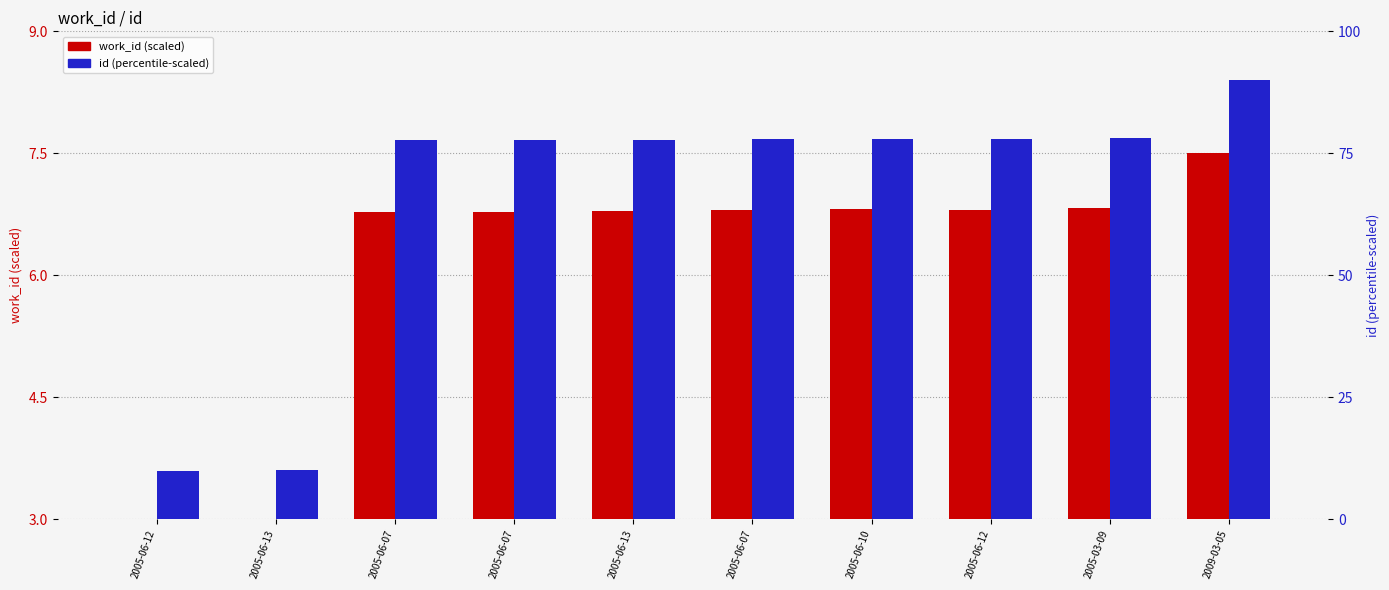

Reading left to right, transcribe all the data shown in this chart.

work_id (scaled): 2005-06-12=3.0	2005-06-13=3.0	2005-06-07=6.8	2005-06-07=6.8	2005-06-13=6.8	2005-06-07=6.8	2005-06-10=6.8	2005-06-12=6.8	2005-03-09=6.8	2009-03-05=7.5
id (scaled): 2005-06-12=10.0	2005-06-13=10.0	2005-06-07=77.7	2005-06-07=77.8	2005-06-13=77.8	2005-06-07=78.0	2005-06-10=78.0	2005-06-12=78.0	2005-03-09=78.2	2009-03-05=90.0